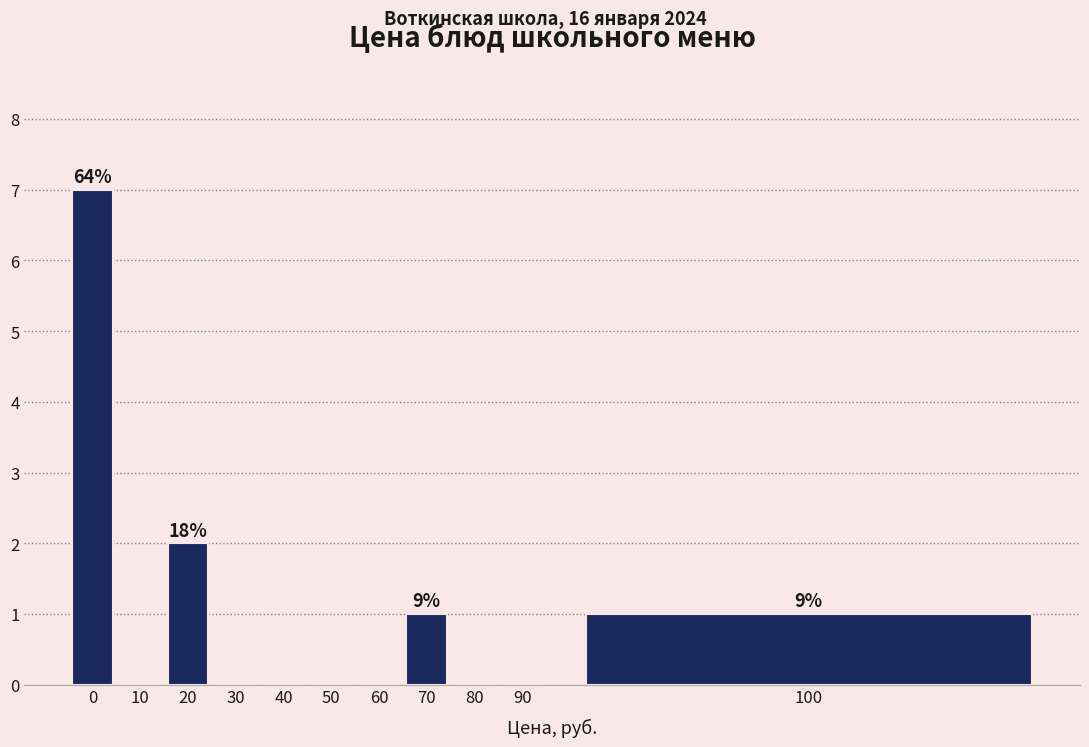

Reading right to left, transcribe all the data shown in this chart.

100=1	90=0	80=0	70=1	60=0	50=0	40=0	30=0	20=2	10=0	0=7